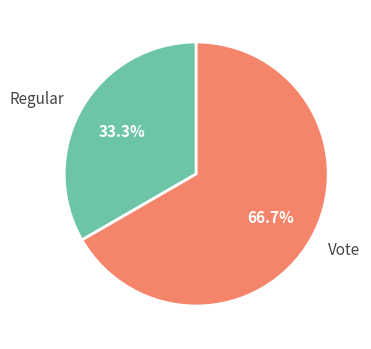

Which slice is the smallest?

Regular